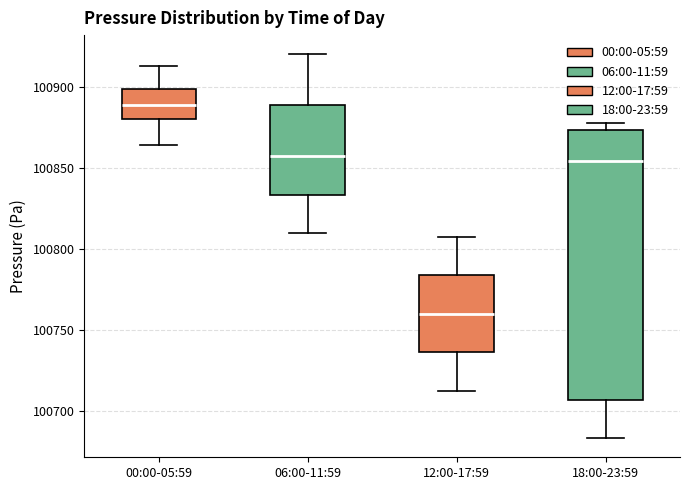

Reading left to right, read every box against the y-axis: the position of its median line, the range the box covers, and the ends of its whiskers. The values are not printed on the chart, so give them approximately, as read against the axis.

00:00-05:59: median 100890, box 100880 to 100900, whiskers 100865 to 100915
06:00-11:59: median 100855, box 100835 to 100890, whiskers 100810 to 100920
12:00-17:59: median 100760, box 100735 to 100785, whiskers 100710 to 100805
18:00-23:59: median 100855, box 100705 to 100875, whiskers 100685 to 100880